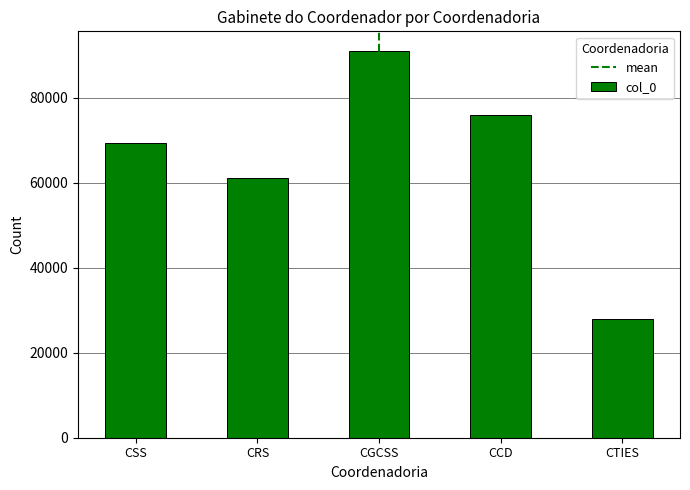

What is the sum of the values at CGCSS and CSS?

160389